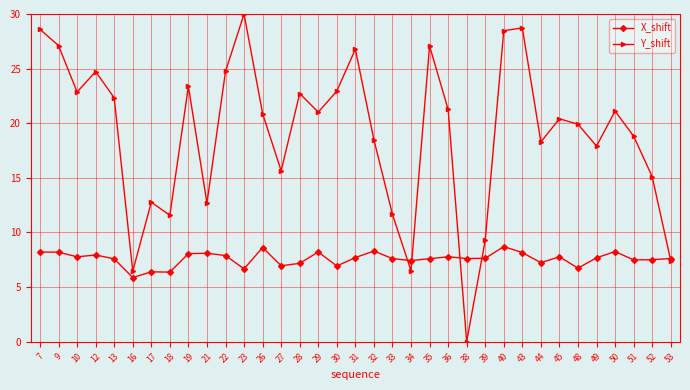

What value does the Y_shift series have at 13?

22.3